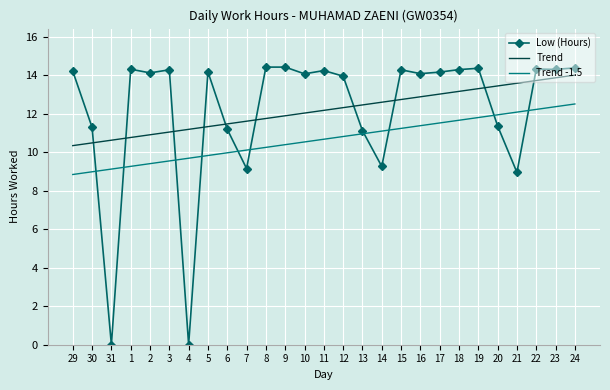

What is the minimum value for Trend?

10.3